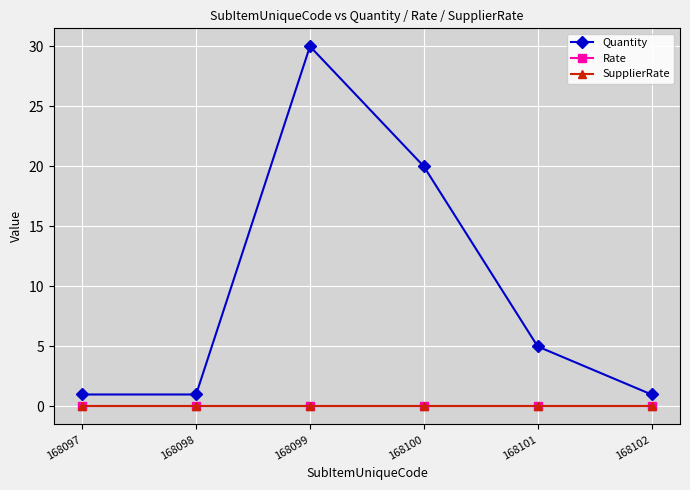

Does the chart have visible grid lines?

Yes